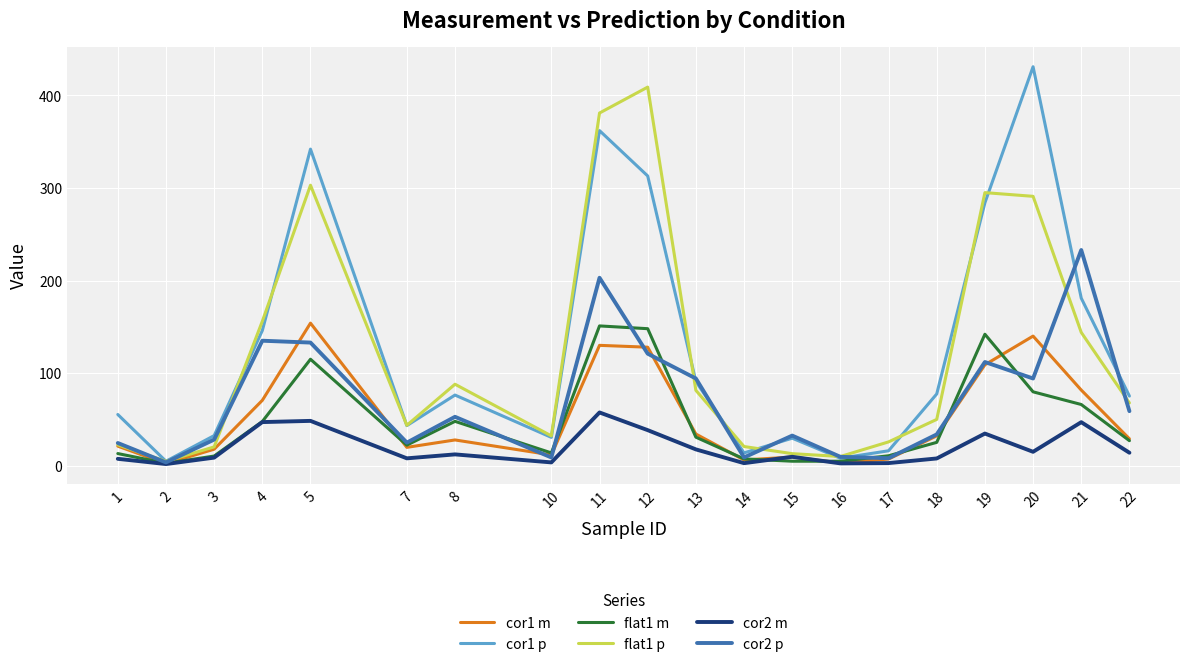

Which series has the largest range (max minus min)?

cor1 p